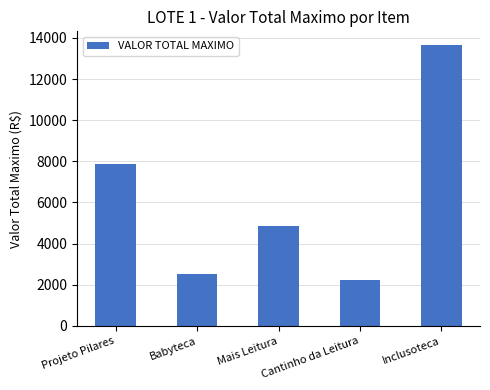

The value at Projeto Pilares is 7889.7. True or false?

True